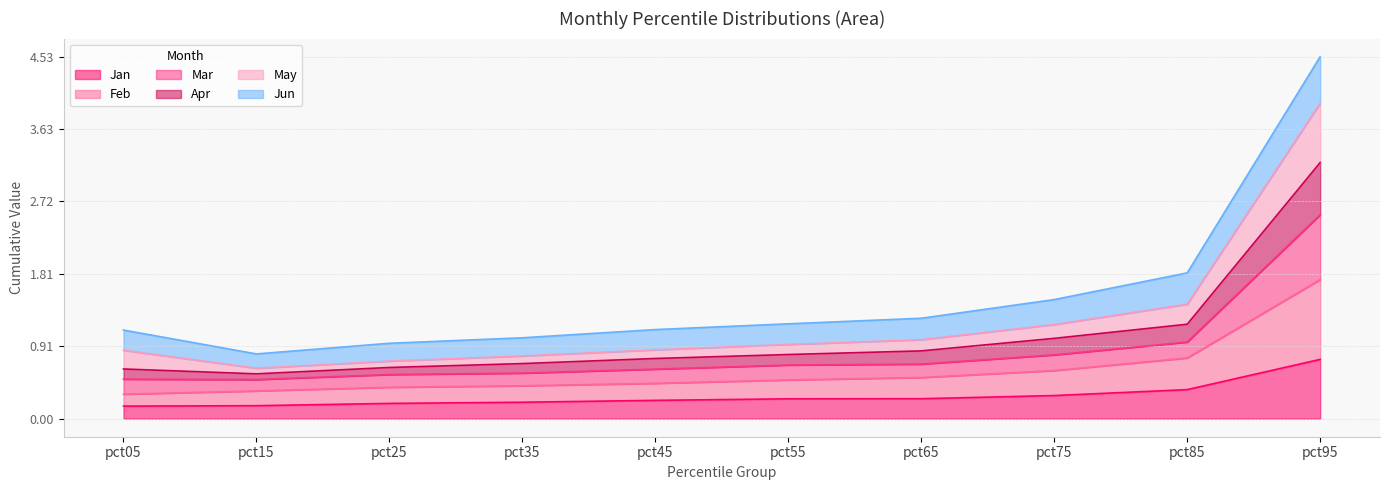

What is the value of the Jan point at the 4th from the left?

0.2